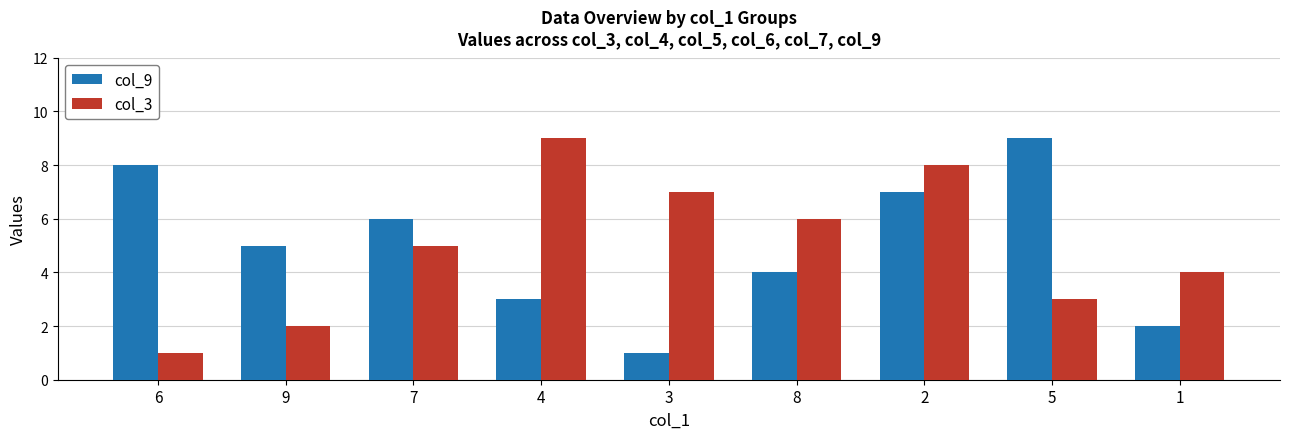

What is the label of the 5th bar from the left?

3